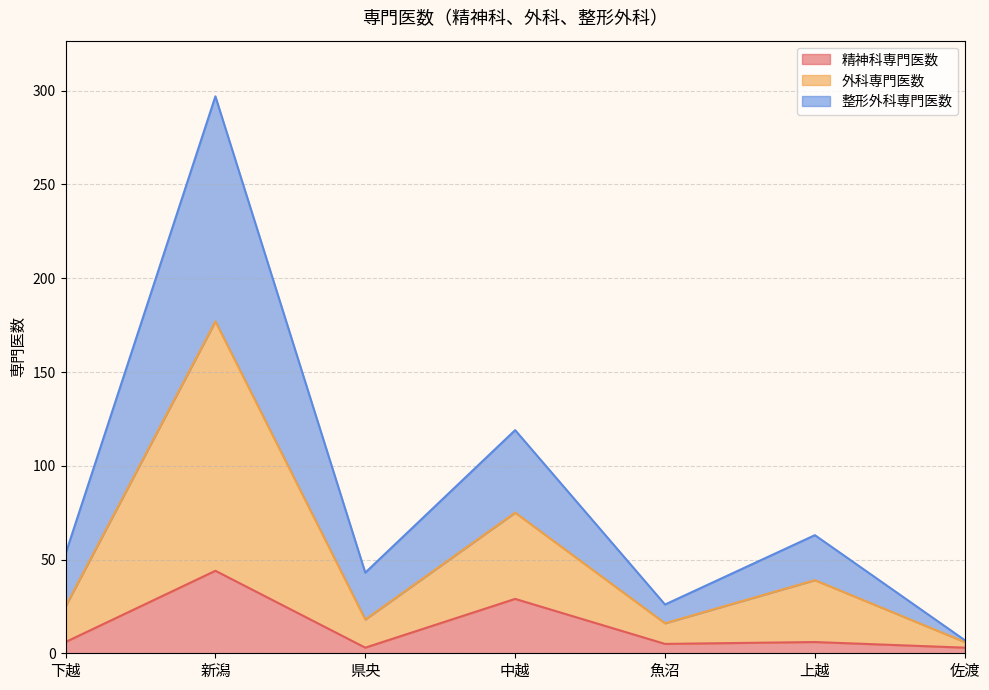

Which label corresponds to the smallest value in the chart?

県央